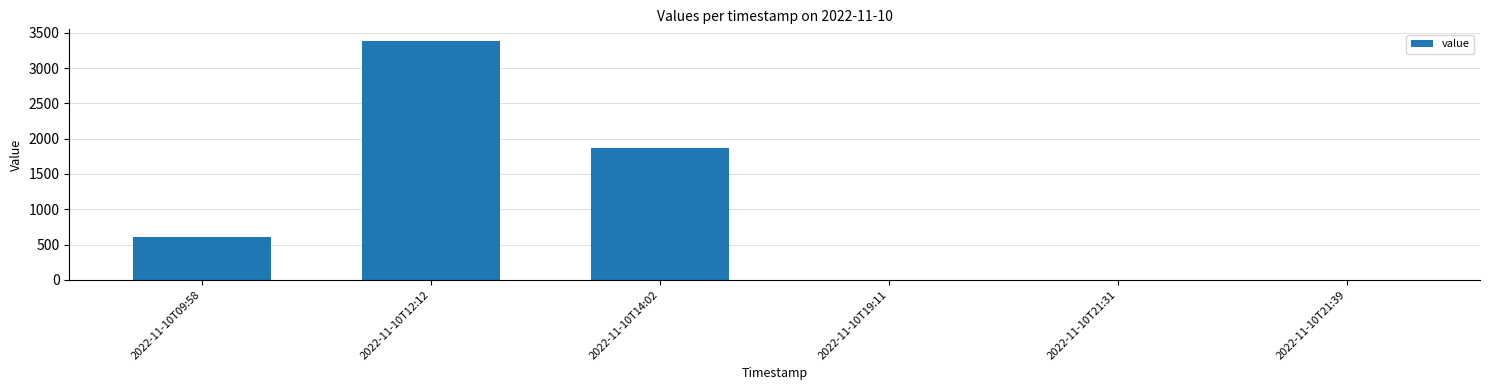

Approximately how many times larger is the value at 2022-11-10T14:02 compared to 2022-11-10T09:58?

3.1